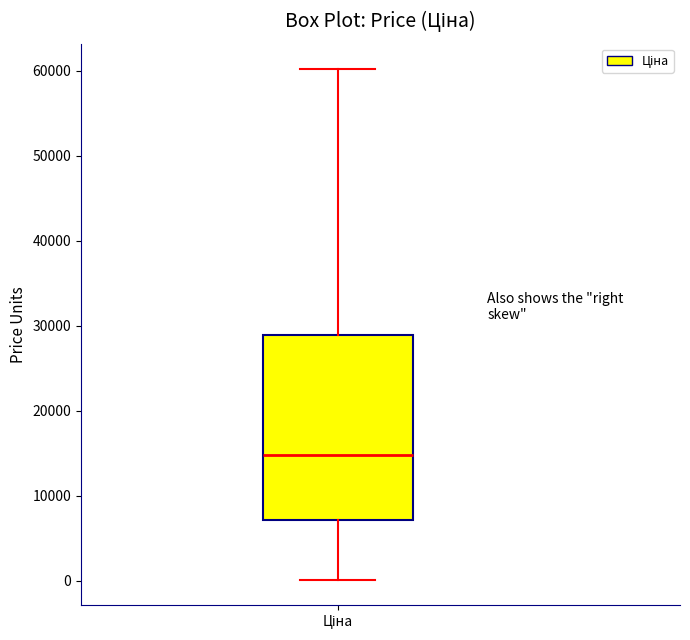

Transcribe this box plot: give where the median line is, the range the box spans, and where the two whiskers end, as read against the y-axis. The values are not printed on the chart, so give them approximately, as read against the axis.

median 15000, box 7000 to 29000, whiskers 0 to 60000